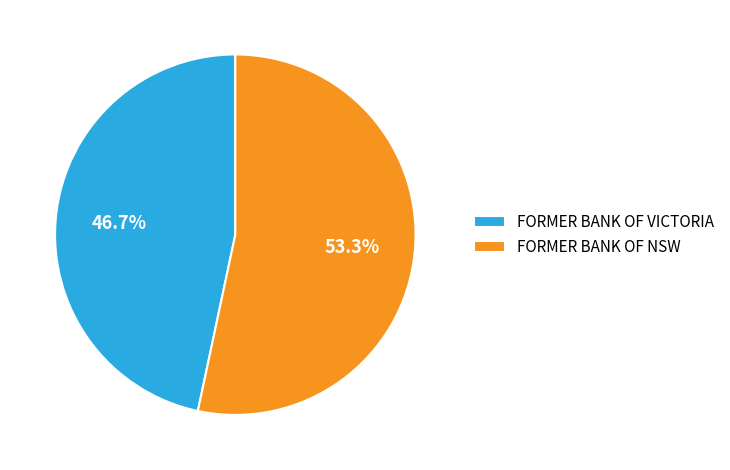

Rank the categories by value from highest to lowest.

FORMER BANK OF NSW, FORMER BANK OF VICTORIA